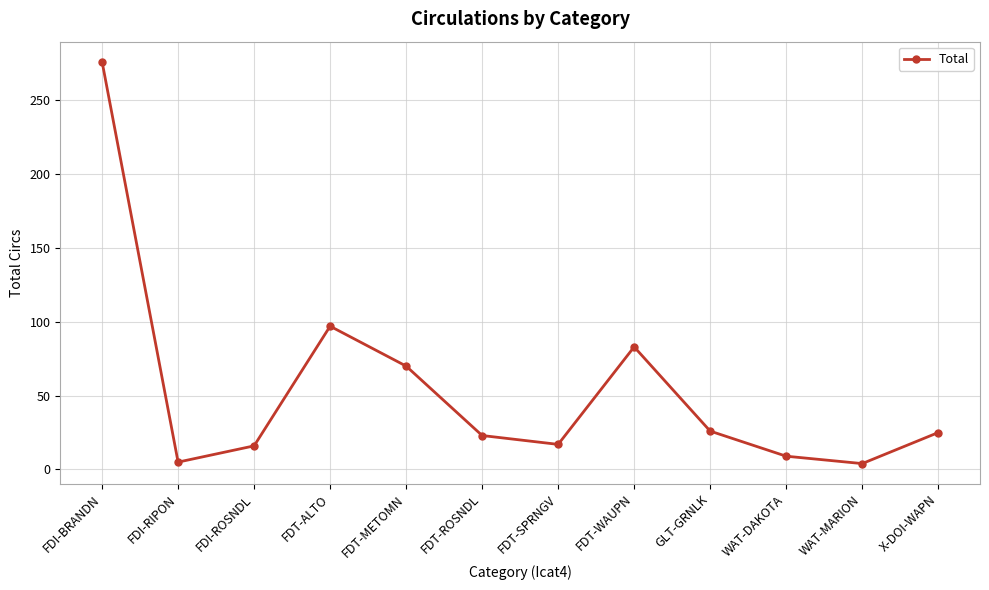

At which category does the data reach its first local peak?

FDT-ALTO